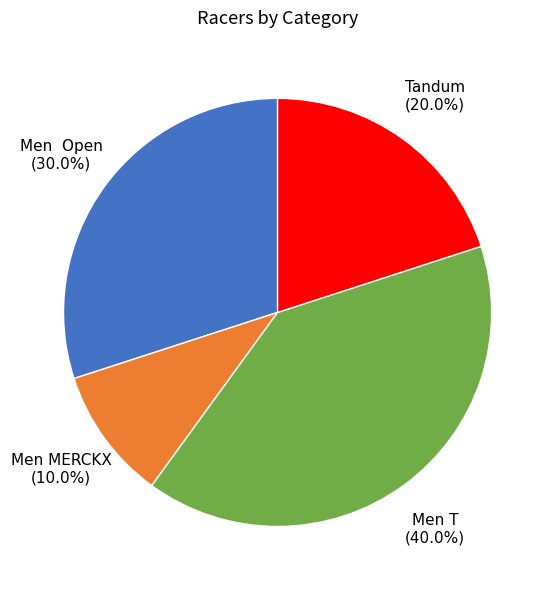

Is there any slice that represents more than half of the pie?

No